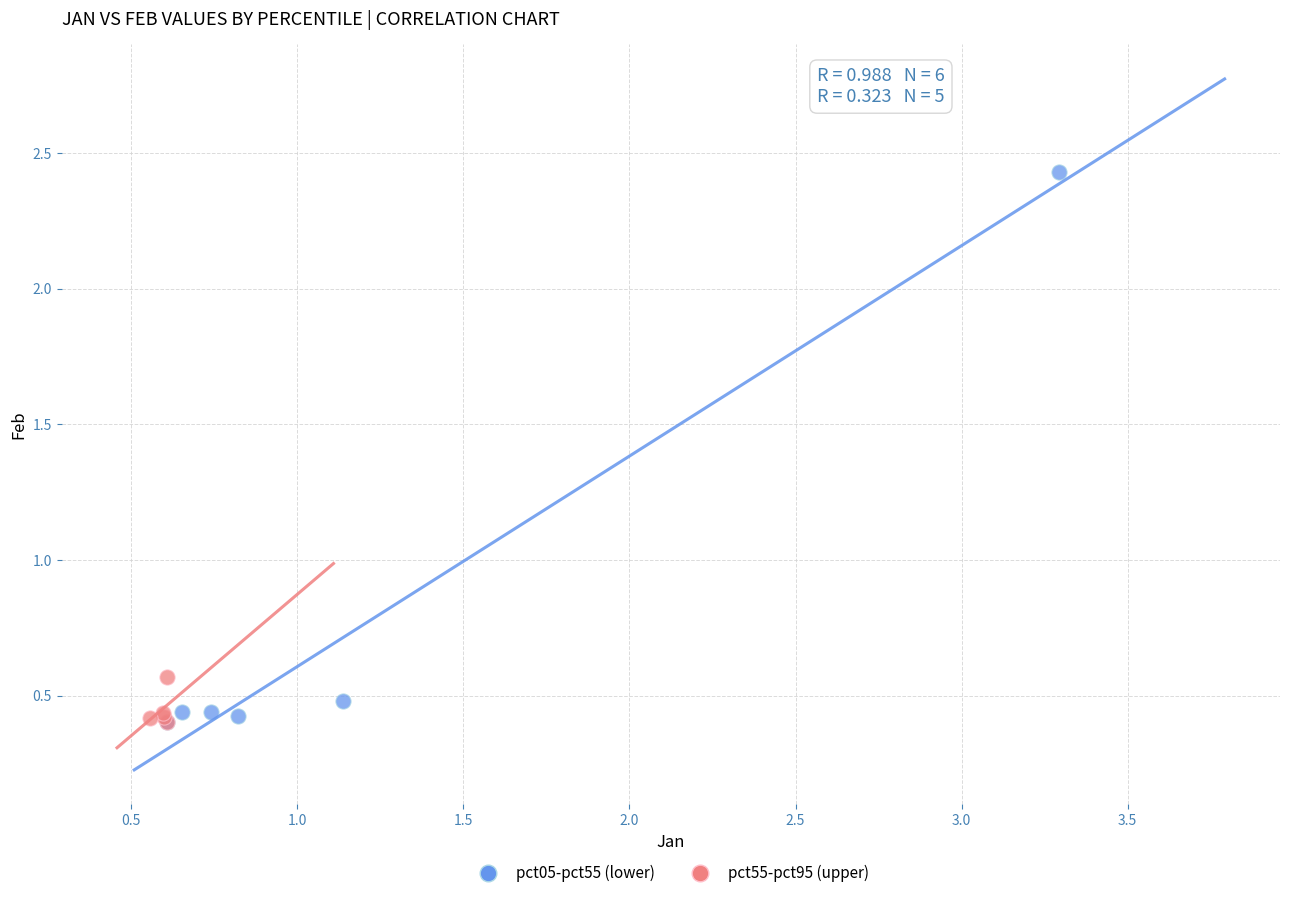

Which series reaches the maximum Y coordinate?

pct05-pct55 (lower)